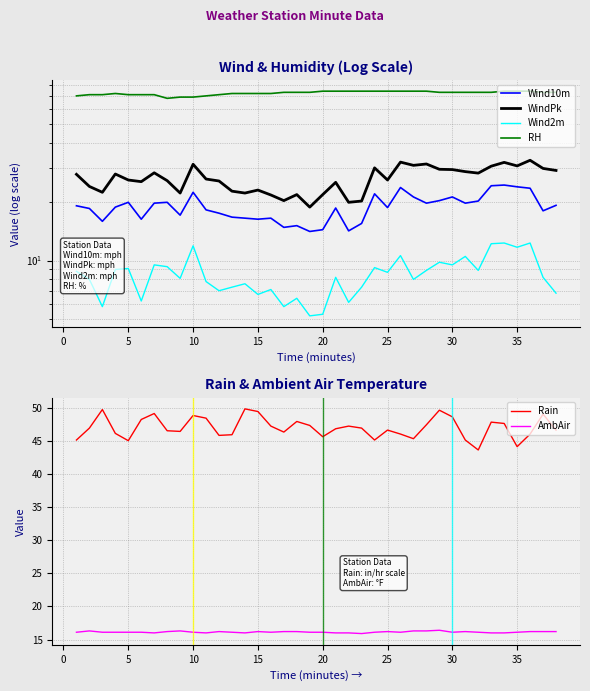

True or false: Wind2m and WindPk cross at least once.

False